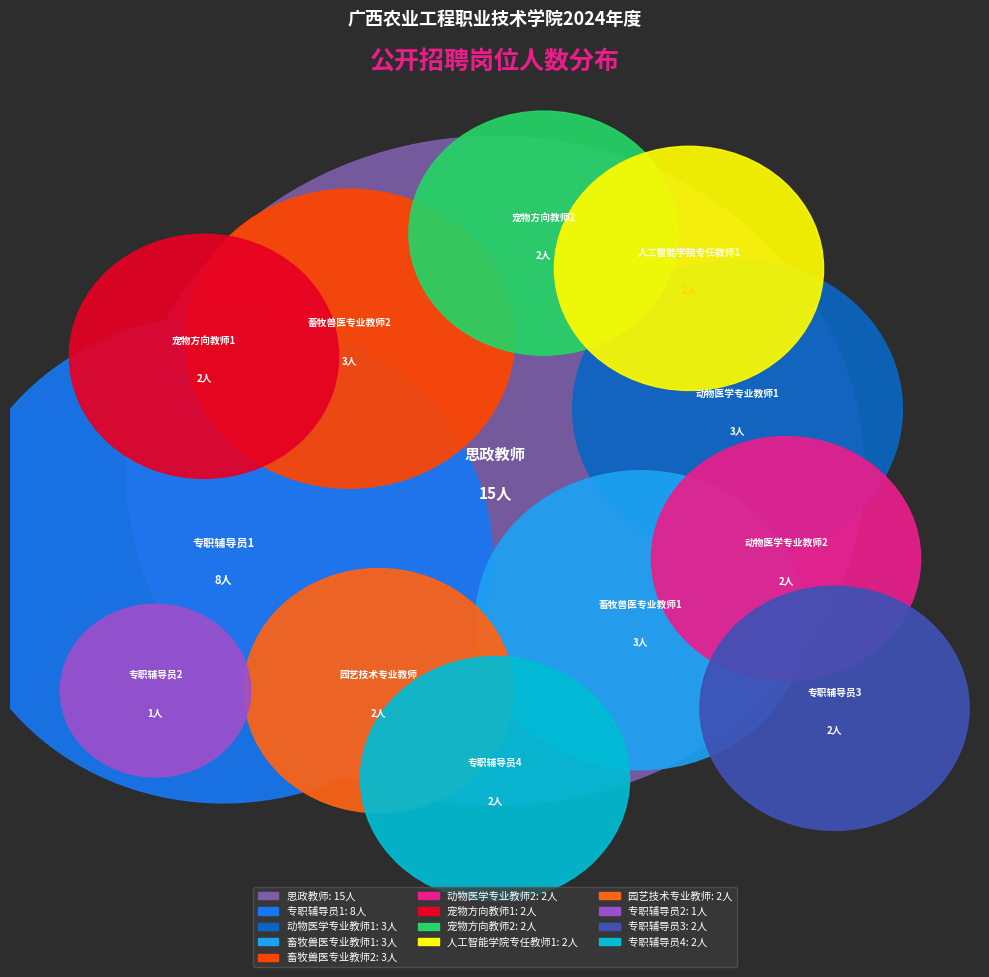

Count the number of slices in the pie.

13